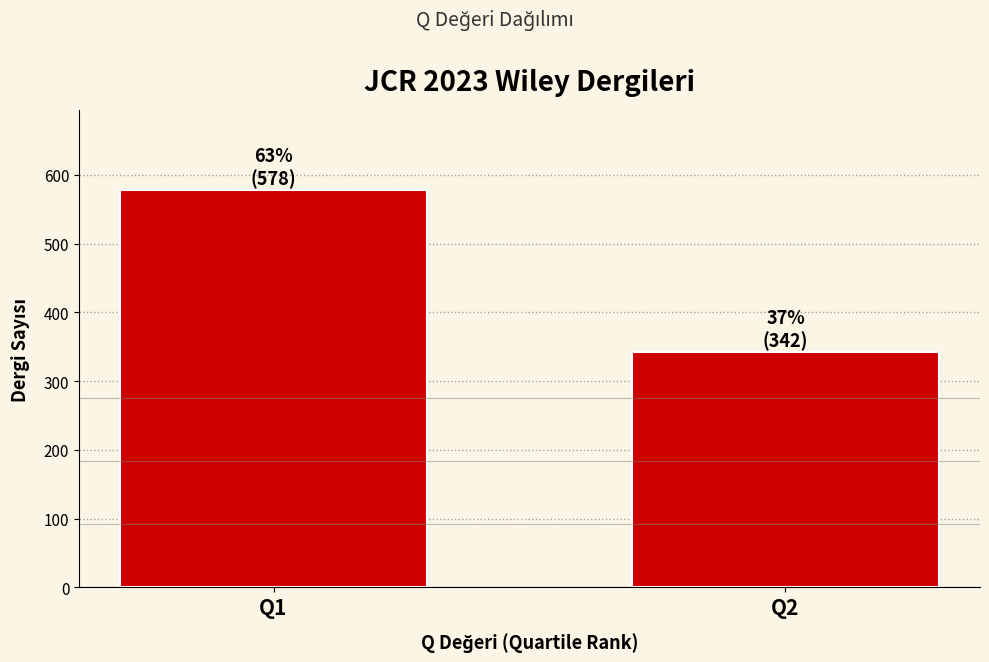

Reading right to left, transcribe all the data shown in this chart.

Q2=342	Q1=578